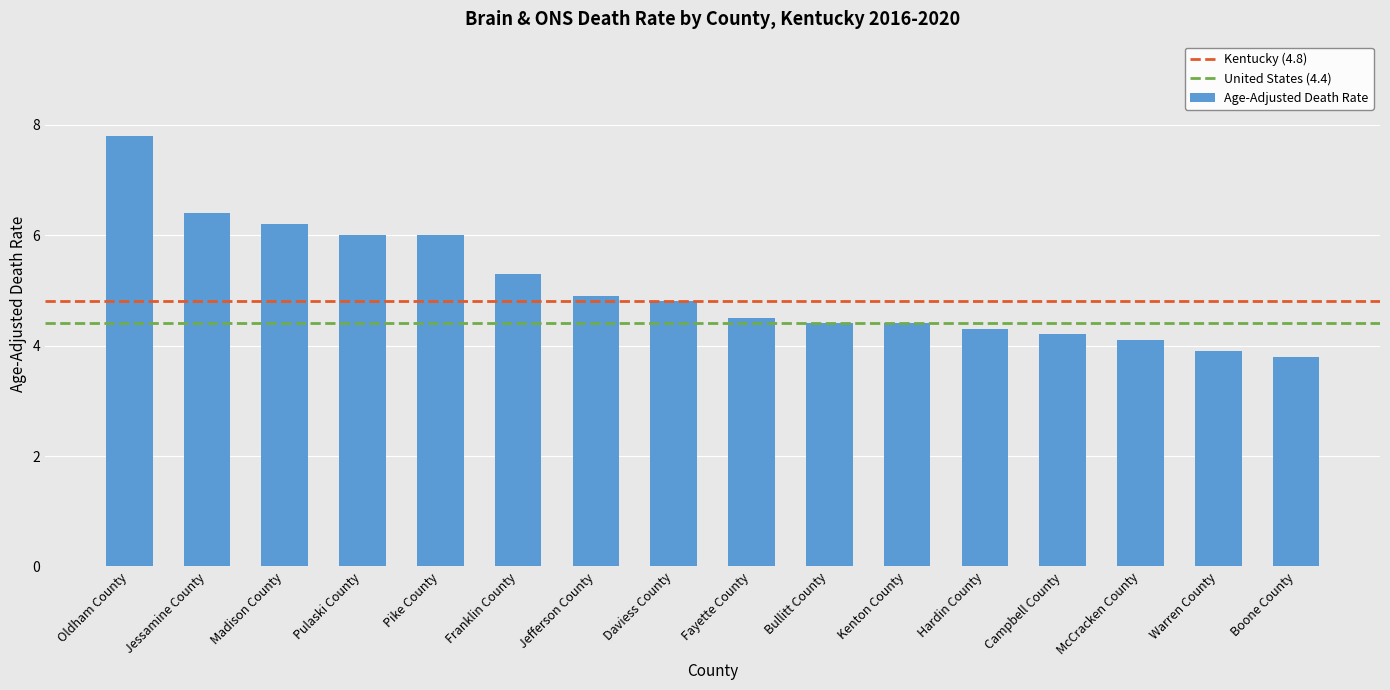

Does the chart contain any negative values?

No